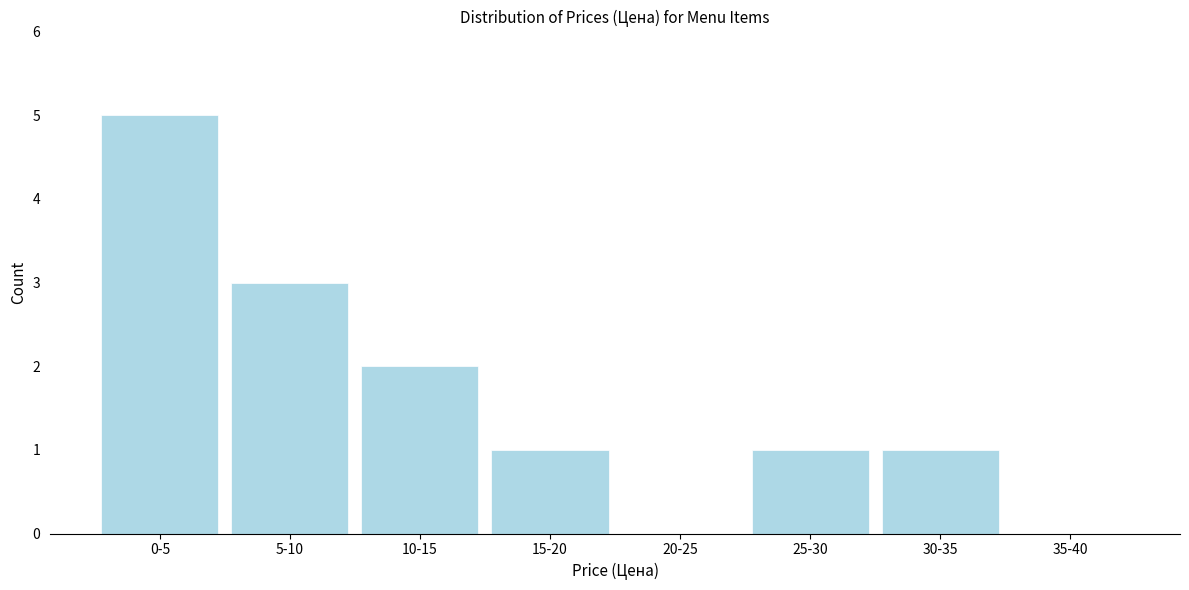

Reading left to right, list all the values displayed in this chart.

0-5=5	5-10=3	10-15=2	15-20=1	20-25=0	25-30=1	30-35=1	35-40=0